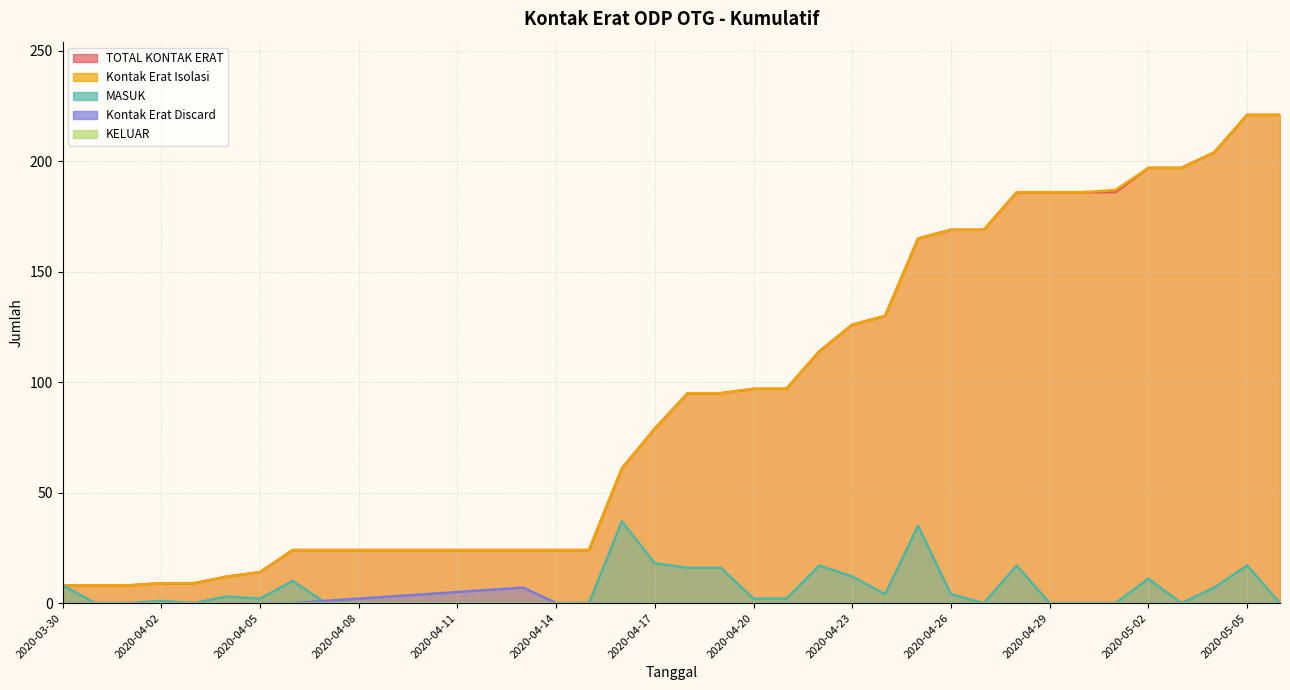

Between 2020-03-31 and 2020-05-04, which is larger?

2020-05-04